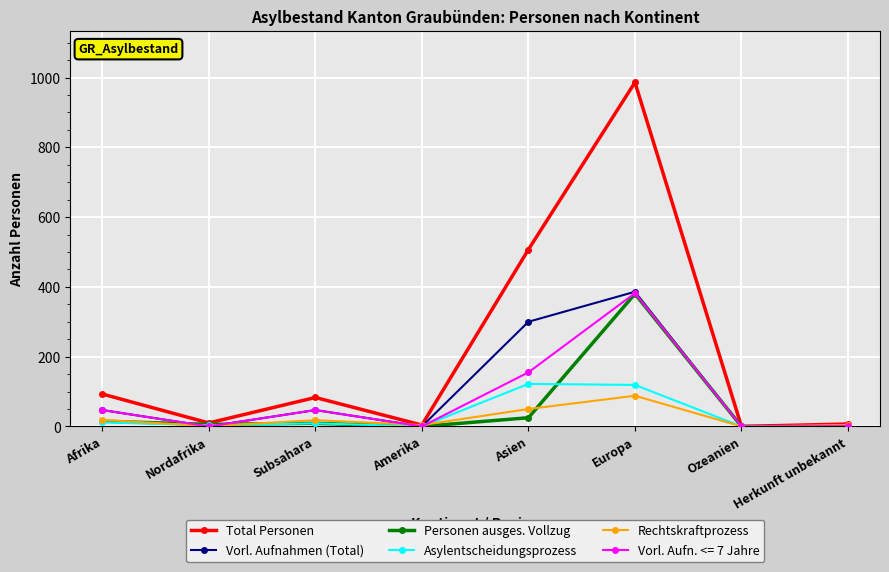

How many data points does each series have?

8